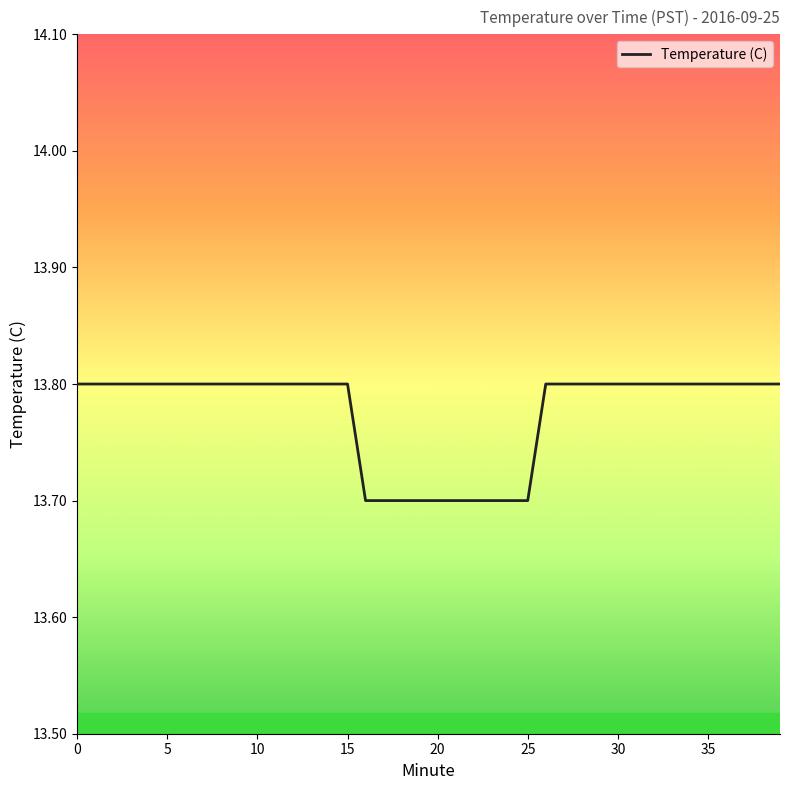

What is the minimum value shown in the chart?

13.7